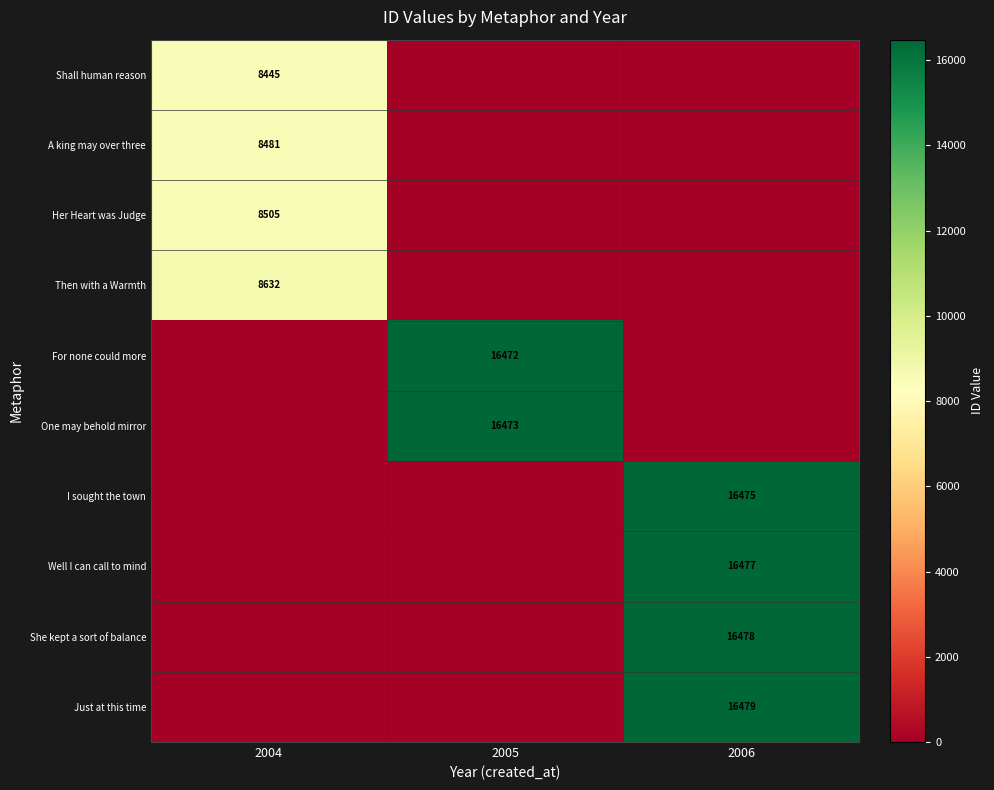

The value of Shall human reason at 2004 is 13677. True or false?

False